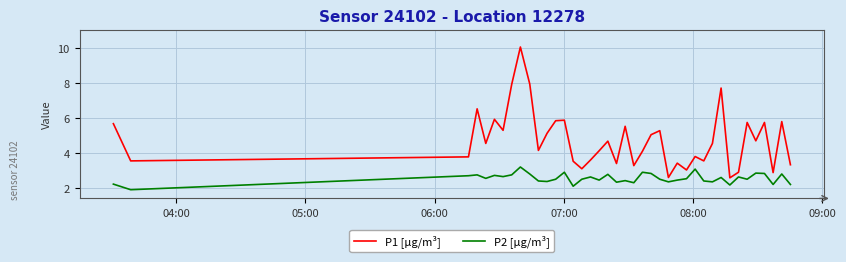

What is the difference between the maximum and minimum values in the P2 [µg/m³] series?

1.3